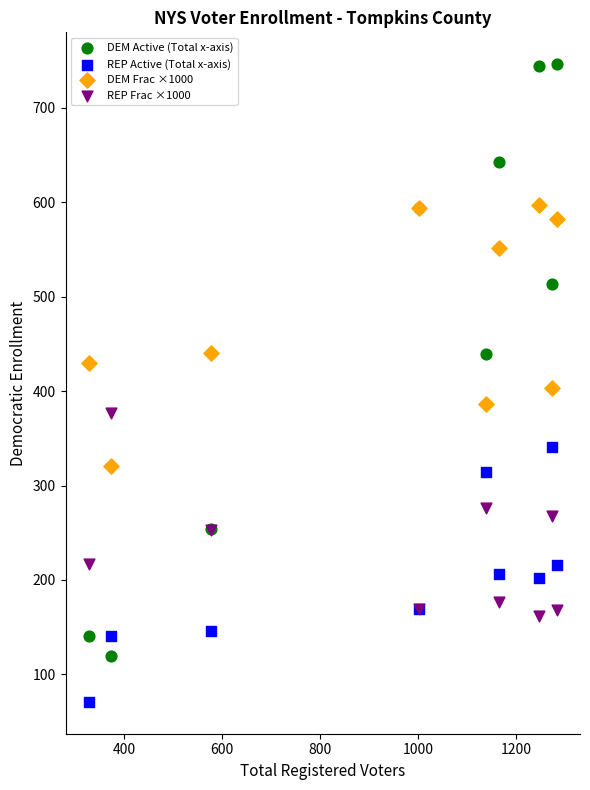

Which series contains the lowest Y value?

REP Active (Total x-axis)